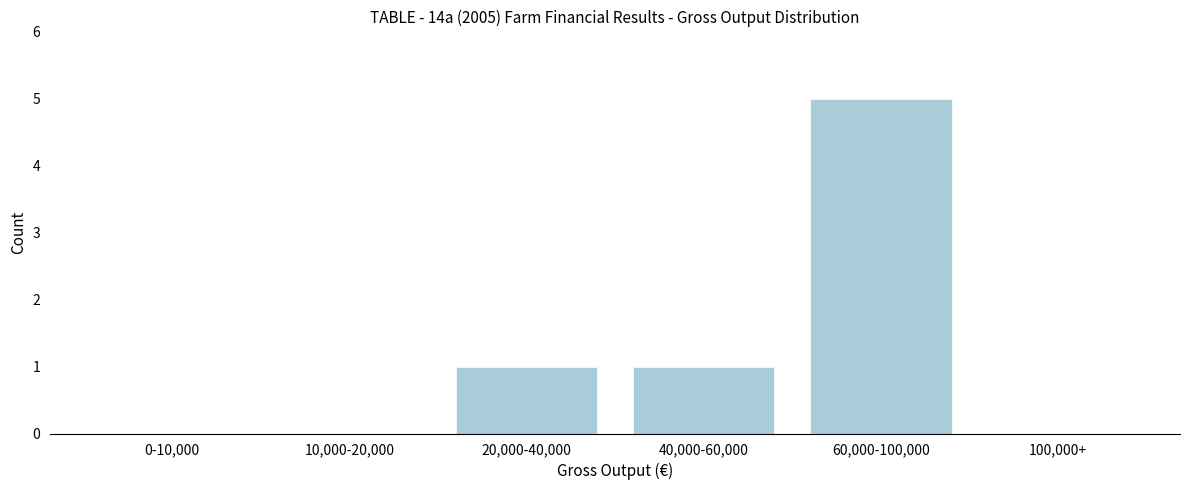

Reading left to right, transcribe all the data shown in this chart.

0-10,000=0	10,000-20,000=0	20,000-40,000=1	40,000-60,000=1	60,000-100,000=5	100,000+=0